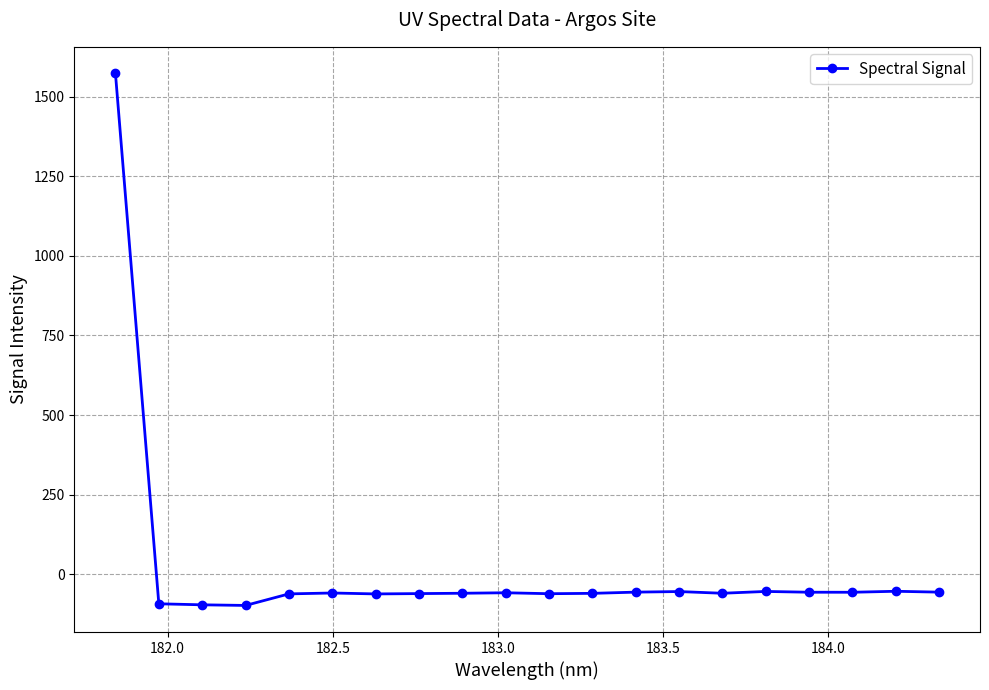

True or false: there are more than 1 points higher than both neighbors.

True